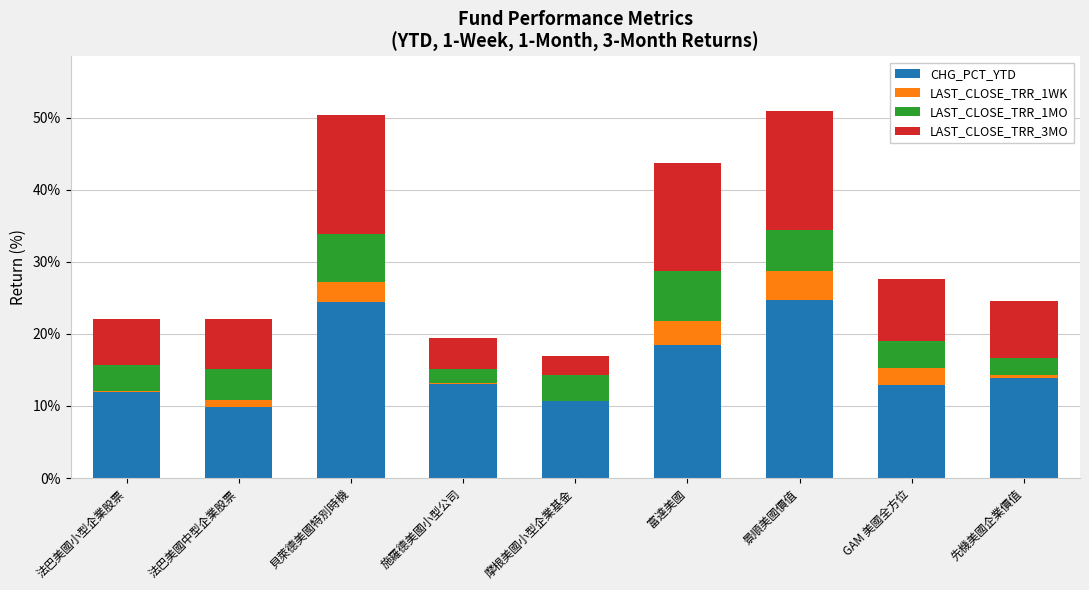

Are the bars horizontal?

No